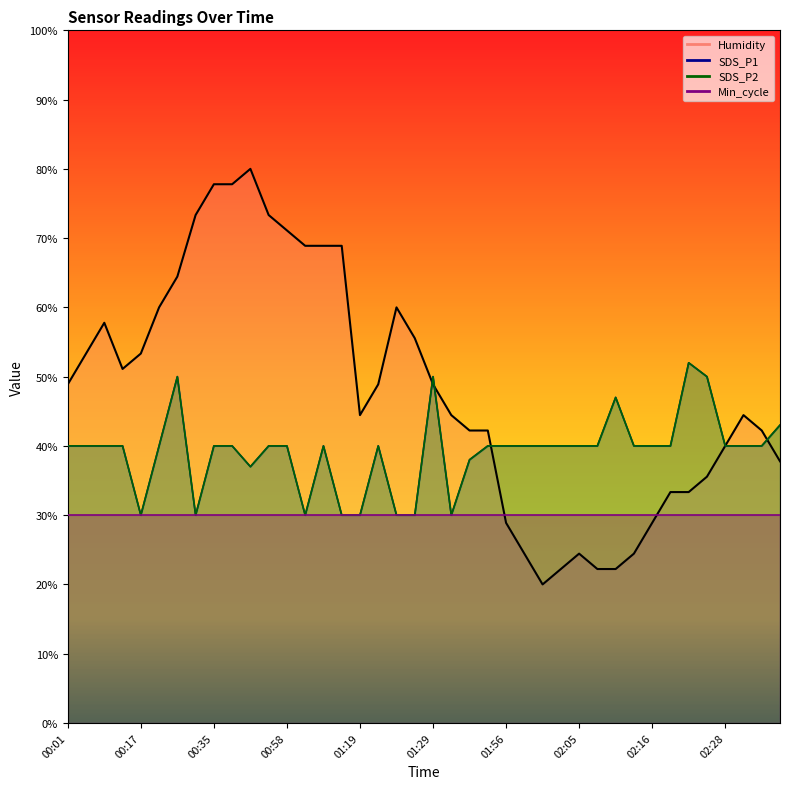

How many interior local peaks does the Humidity series have?

5